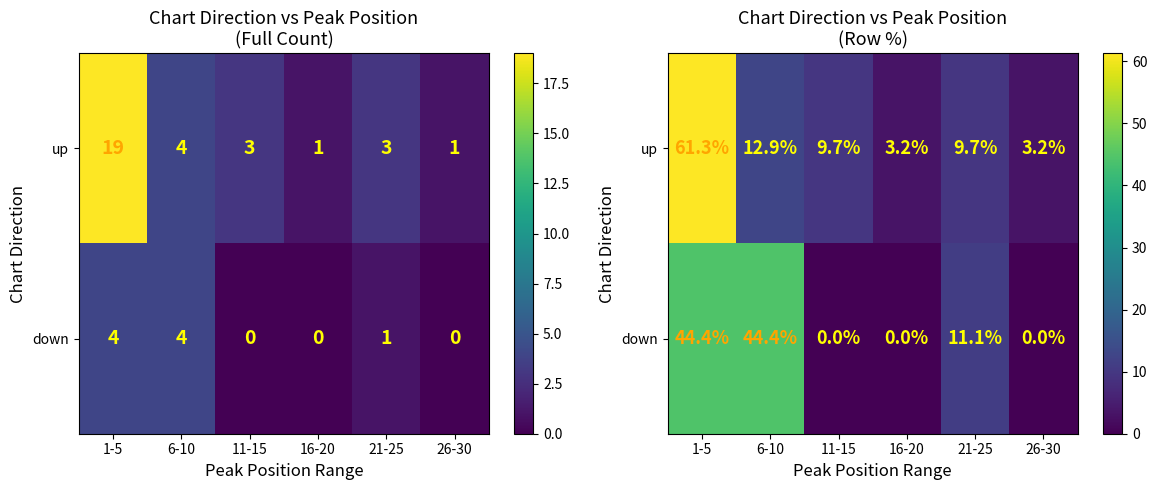

Is the value of up at 21-25 greater than the value of down at 21-25?

No